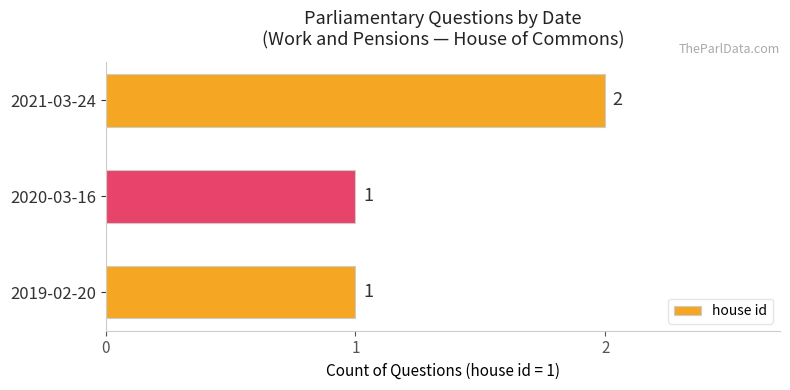

Reading bottom to top, list all the values displayed in this chart.

1	1	2